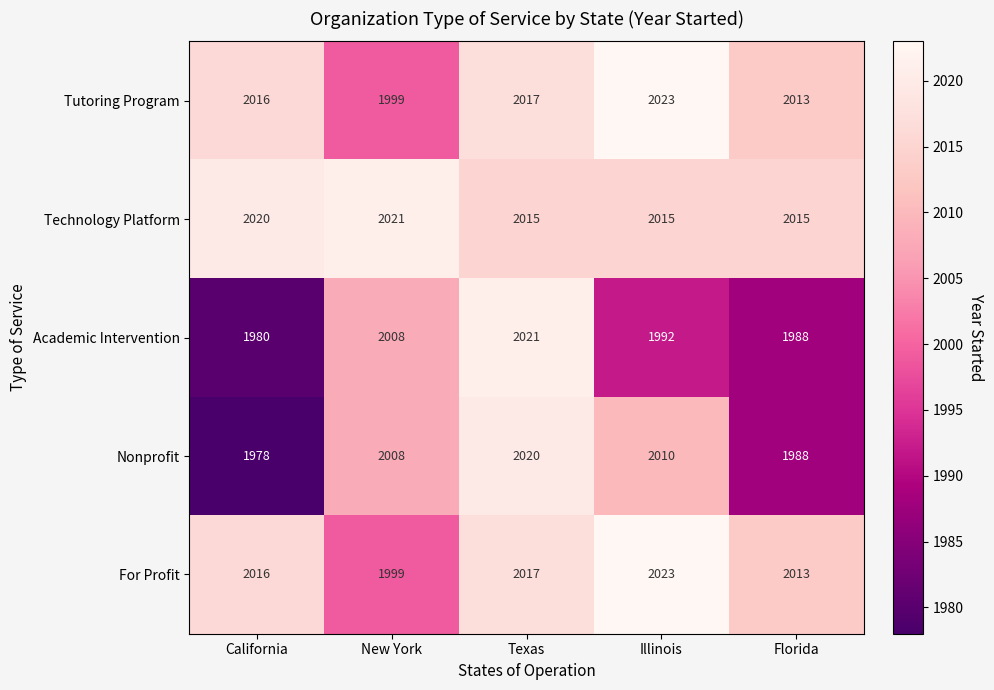

What is the greatest value displayed?

2023